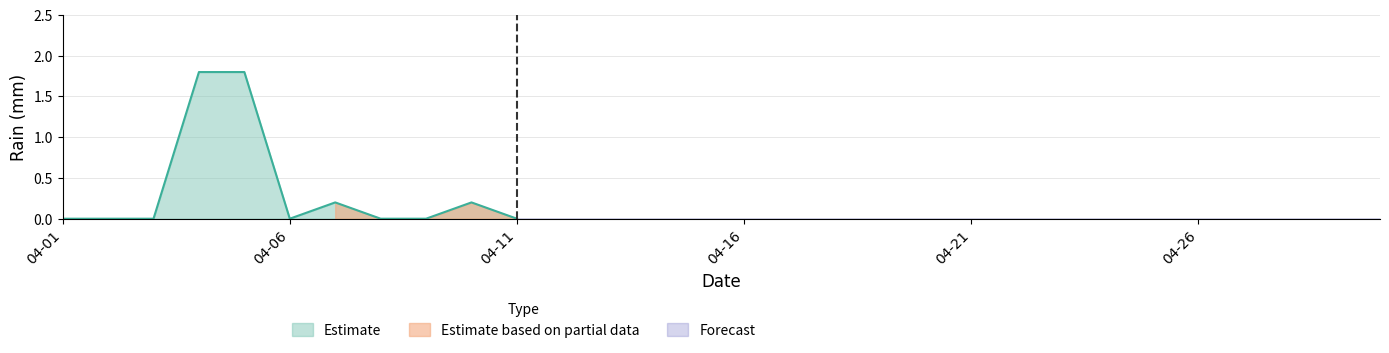

List the labels in order of value, largest first.

2012-04-04, 2012-04-05, 2012-04-07, 2012-04-10, 2012-04-01, 2012-04-02, 2012-04-03, 2012-04-06, 2012-04-08, 2012-04-09, 2012-04-11, 2012-04-12, 2012-04-13, 2012-04-14, 2012-04-15, 2012-04-16, 2012-04-17, 2012-04-18, 2012-04-19, 2012-04-20, 2012-04-21, 2012-04-22, 2012-04-23, 2012-04-24, 2012-04-25, 2012-04-26, 2012-04-27, 2012-04-28, 2012-04-29, 2012-04-30